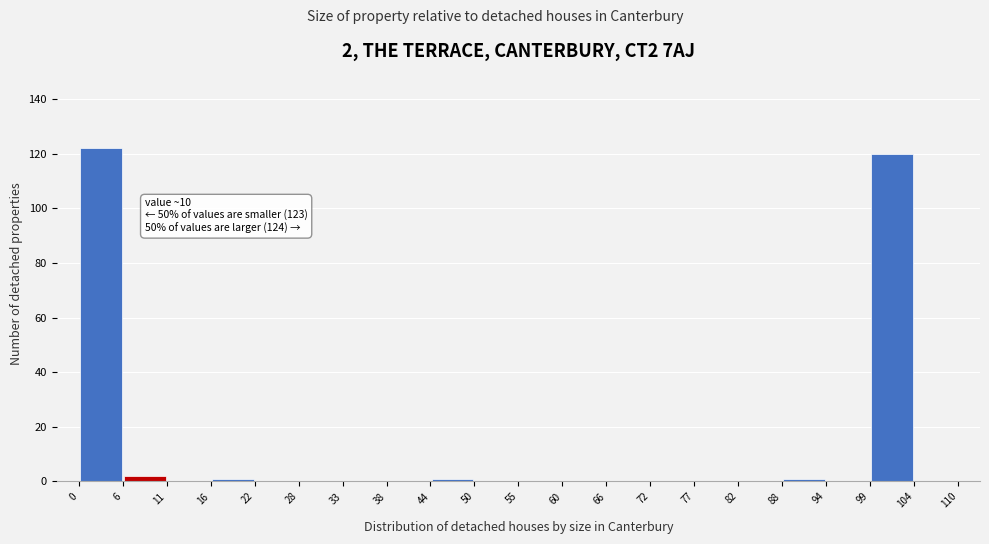

Which range on the x-axis has the tallest bar?

0 to 6